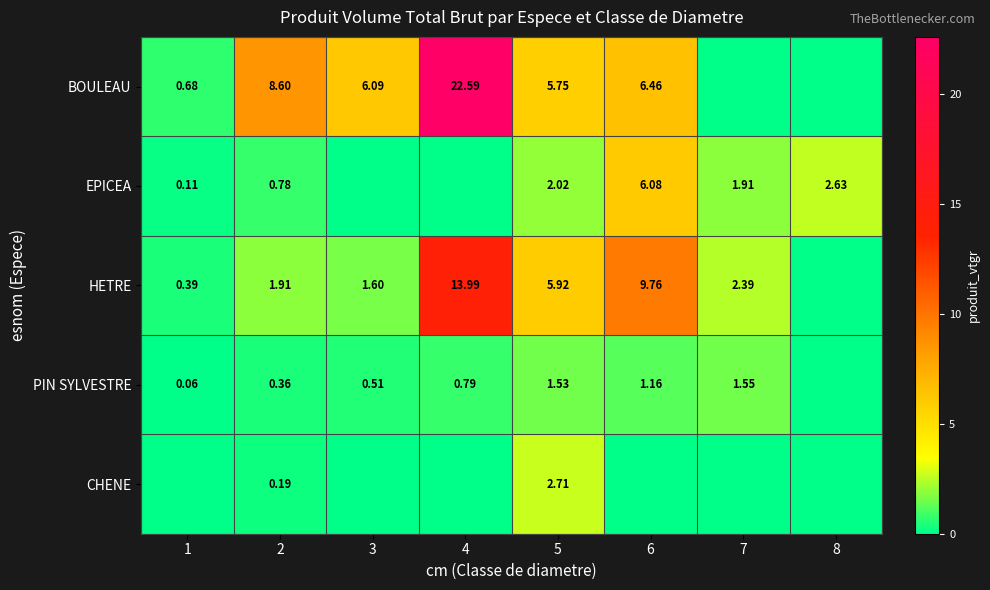

What is the sum of the PIN SYLVESTRE values at 3 and 1?

0.6